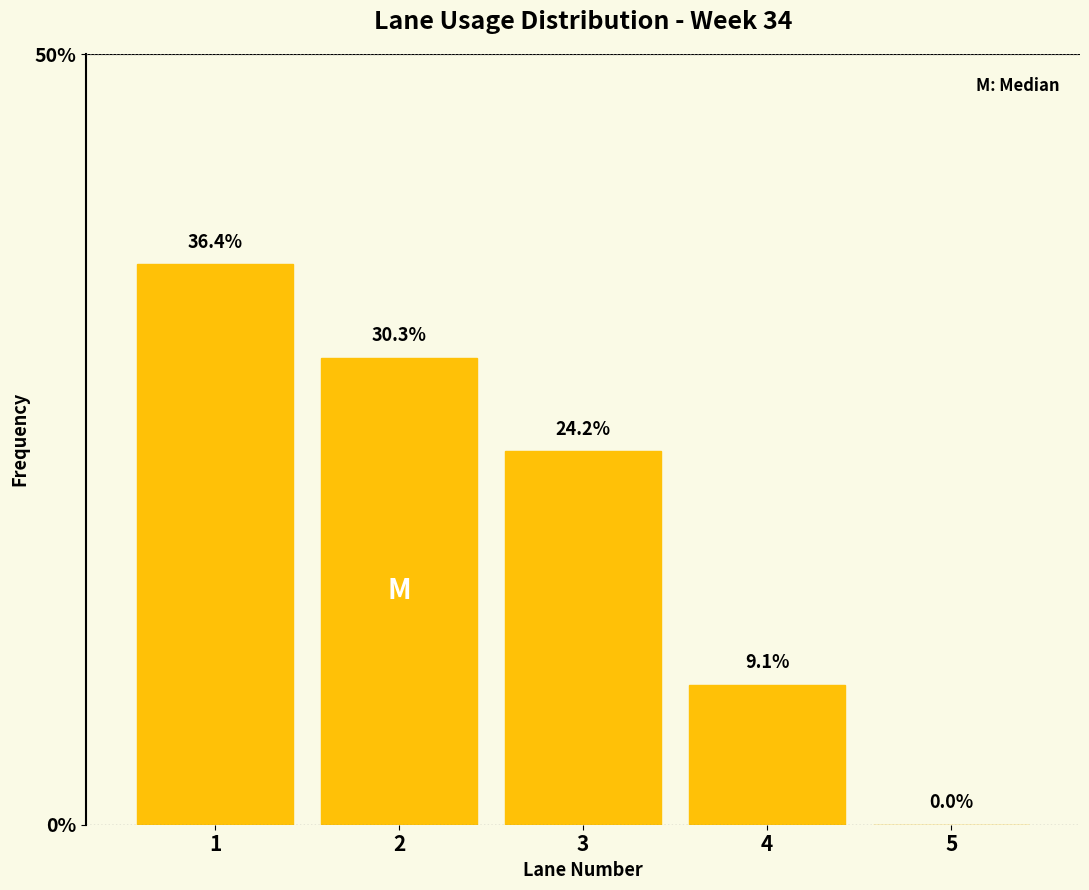

Reading right to left, list all the values displayed in this chart.

5=0.0	4=9.1	3=24.2	2=30.3	1=36.4